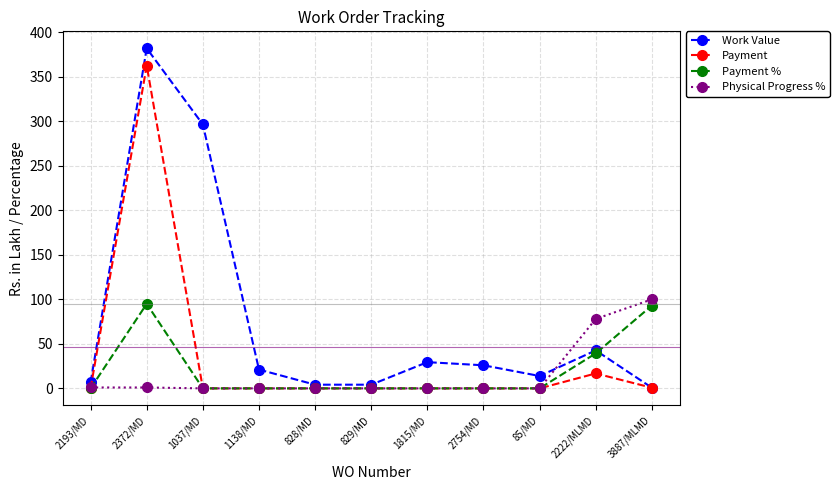

What is the label of the 5th point from the left?

828/MD